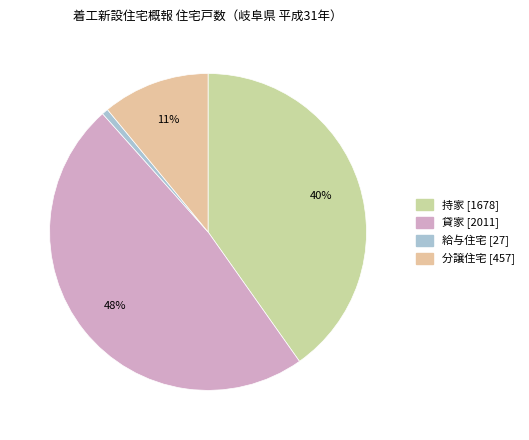

Is 分譲住宅 the majority of the pie?

No